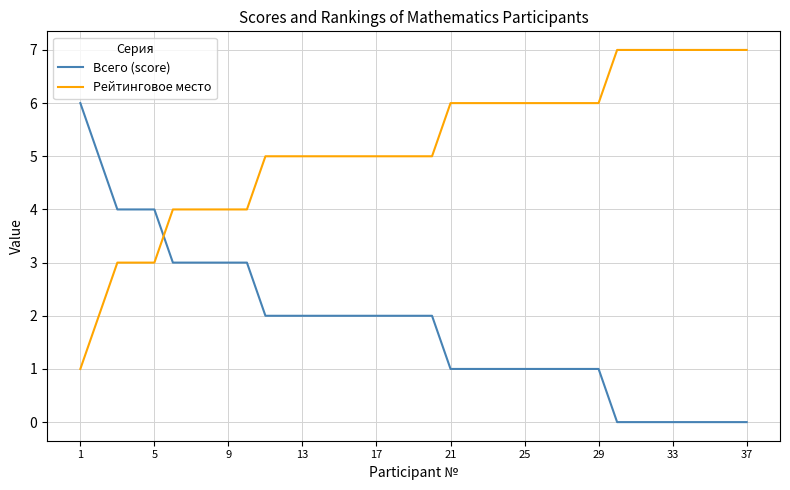

Rank the series by their average value, from lowest to highest.

Всего (score), Рейтинговое место